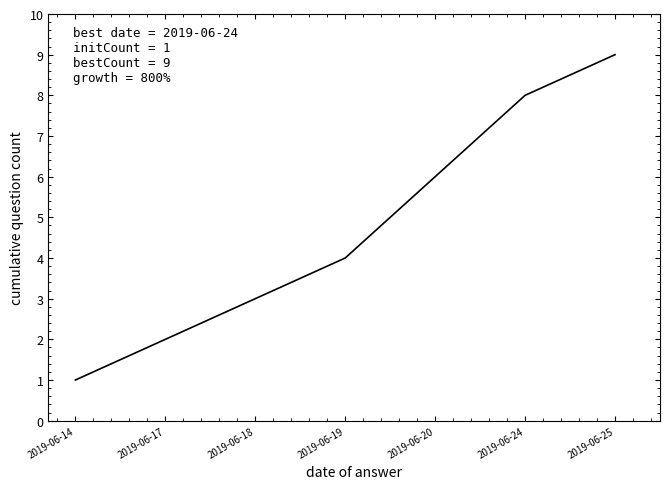

How many values are below 4?

3